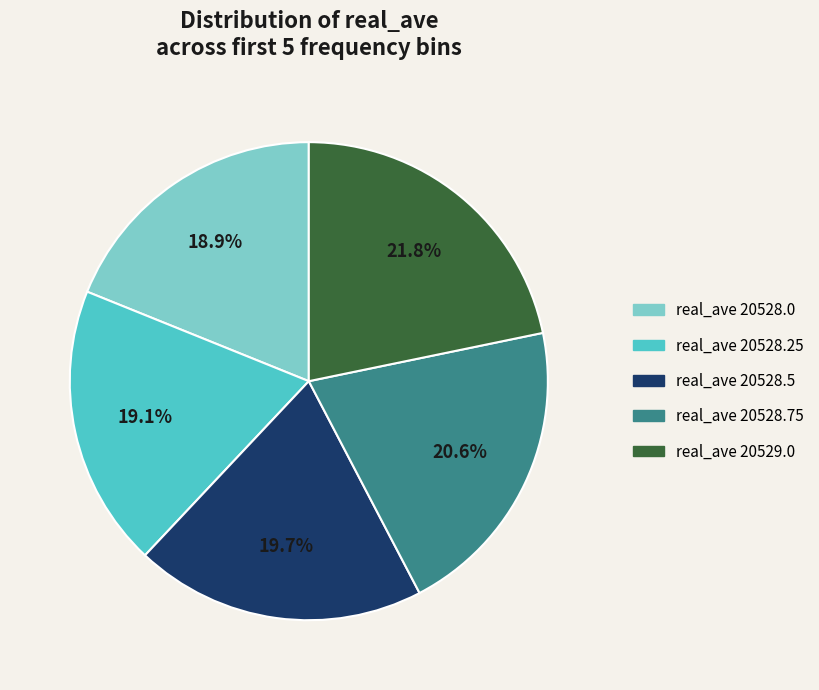

What percentage is NOT represented by real_ave 20528.0?

81.1%